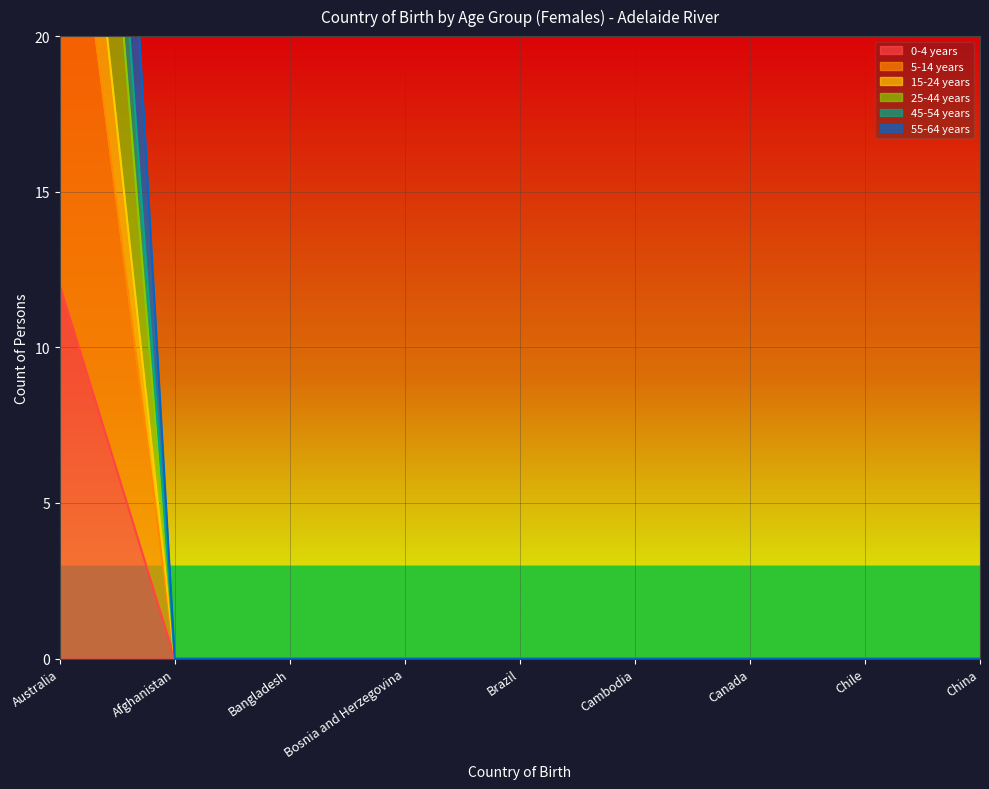

Which series has the largest range (max minus min)?

45-54 years